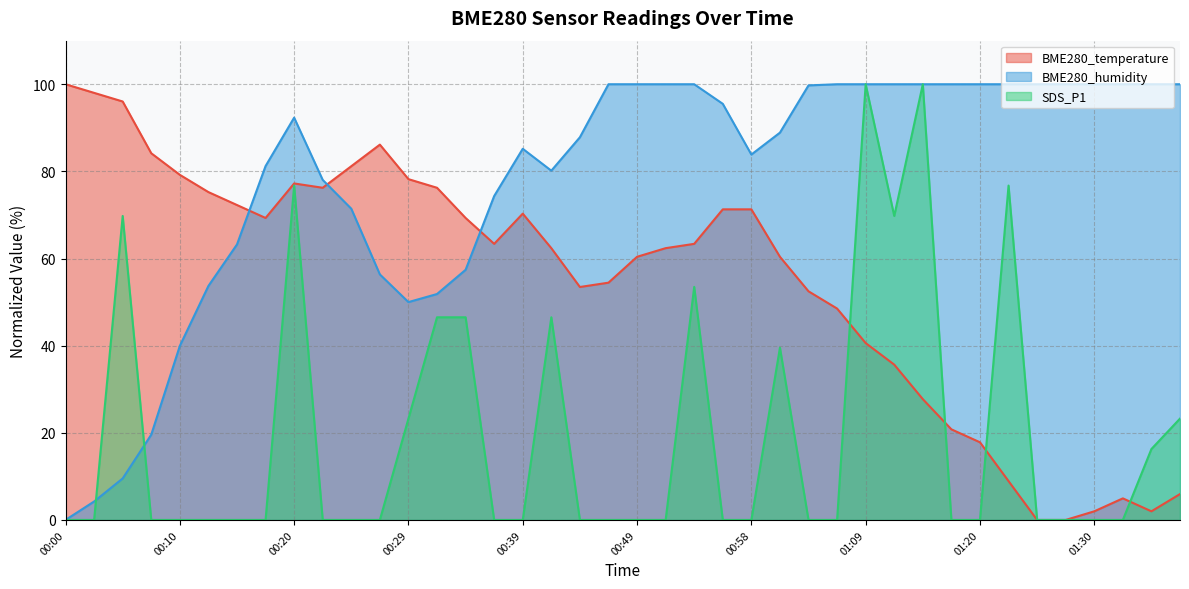

In SDS_P1, how many points are higher than both neighbors (excluding endpoints)?

8